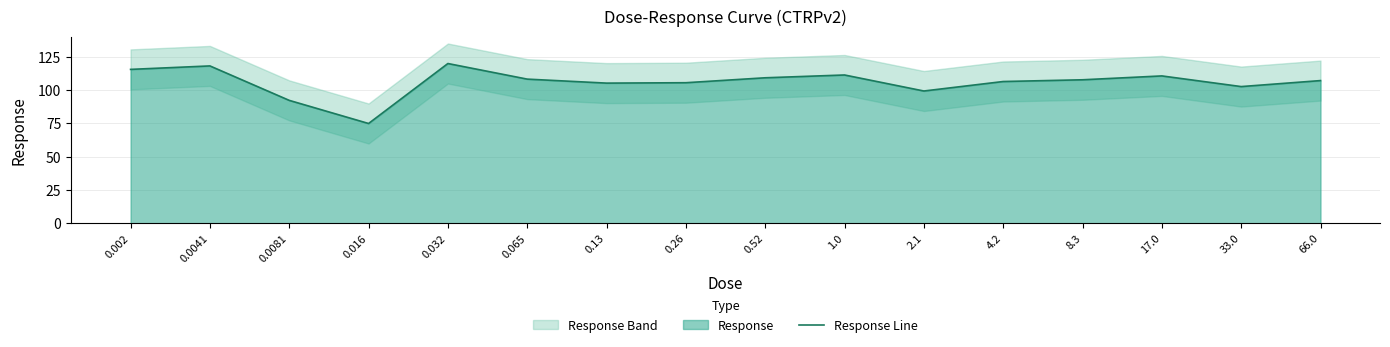

Reading left to right, list all the values displayed in this chart.

115.4	118.0	92.2	74.8	119.8	108.1	105.1	105.4	109.1	111.2	99.2	106.3	107.6	110.5	102.5	107.0